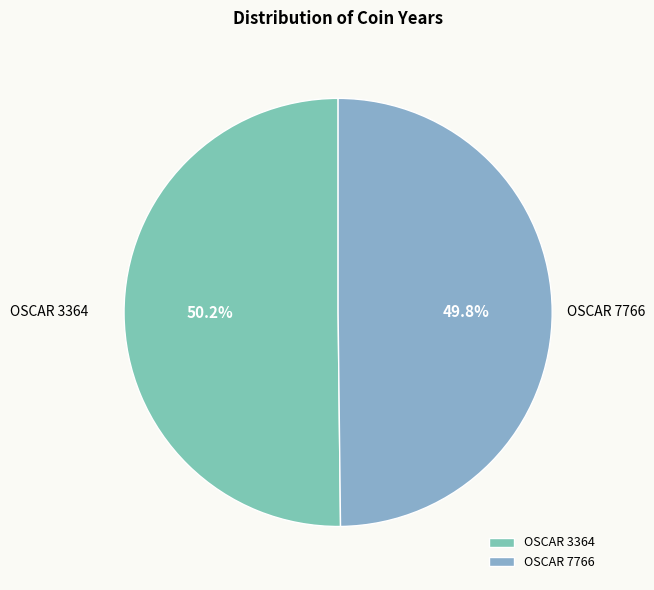

Do OSCAR 7766 and OSCAR 3364 together represent more than half of the pie?

Yes